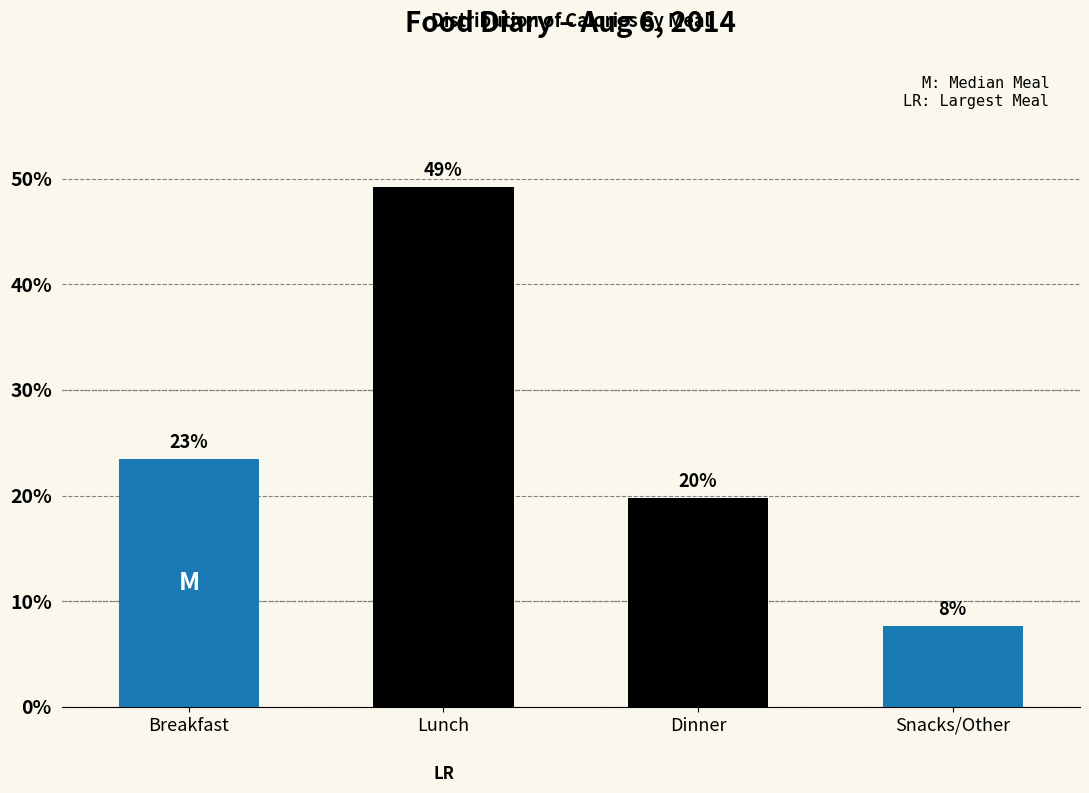

Are the bars horizontal?

No